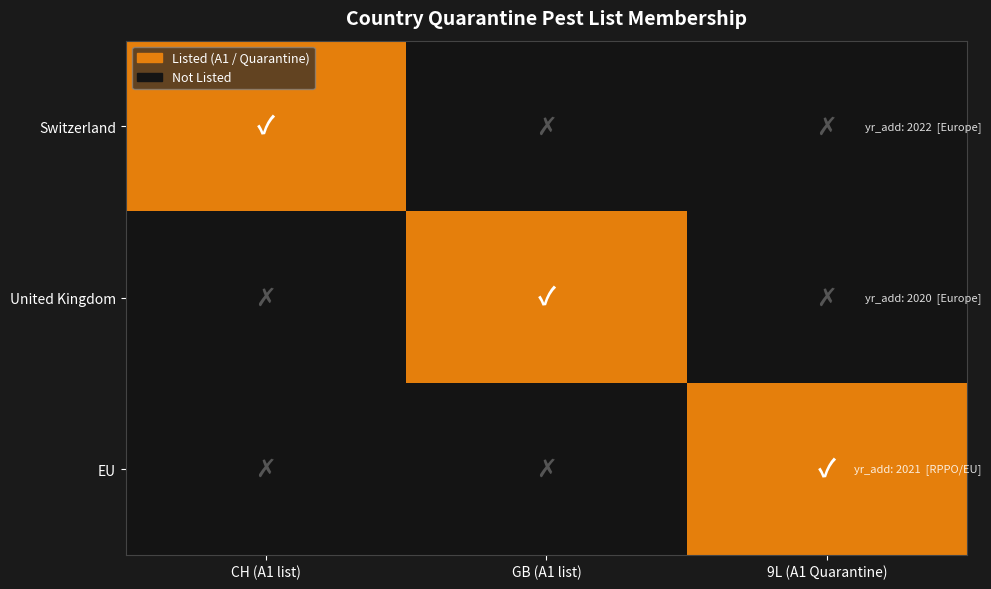

What is the smallest value displayed?

2020